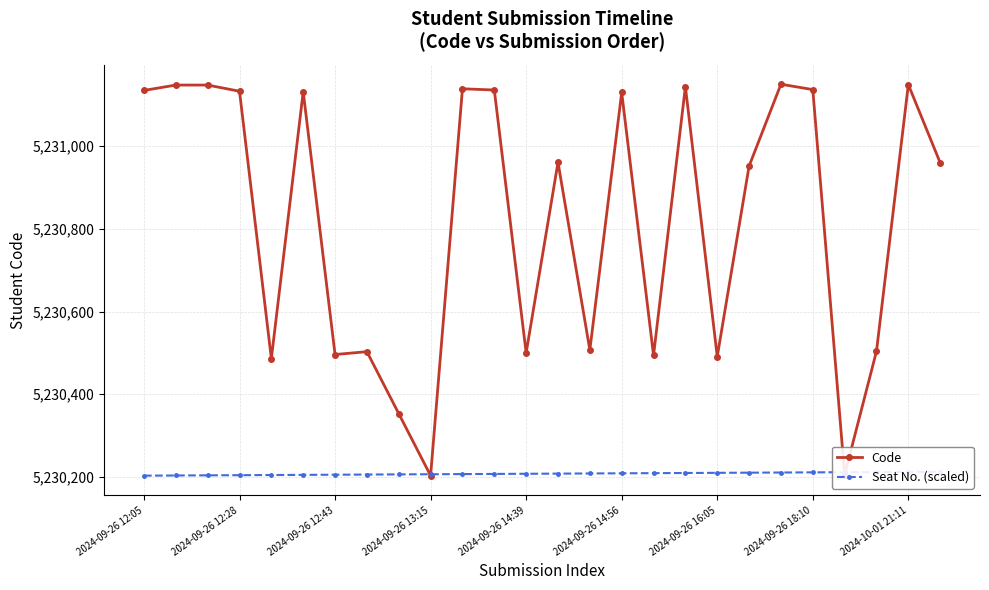

How many lines are shown in the chart?

2